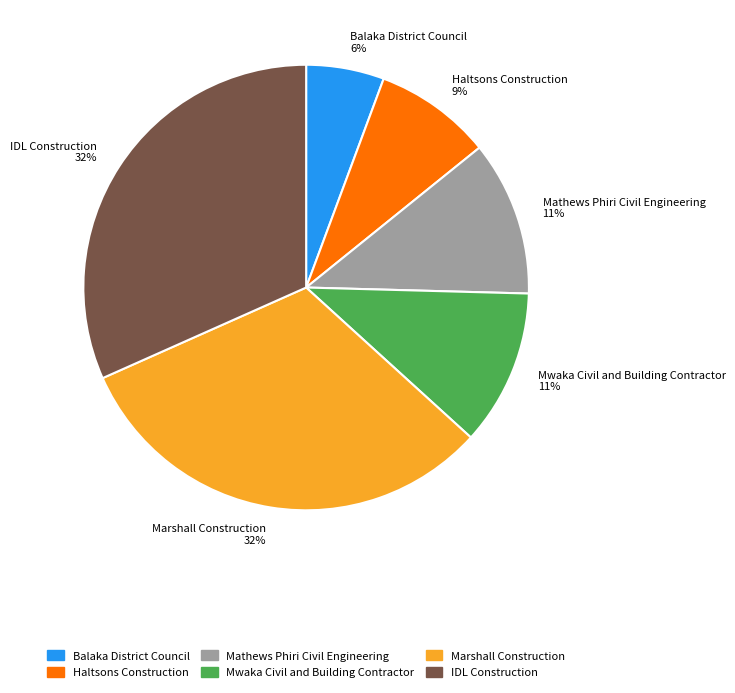

Is Marshall Construction 32% the majority of the pie?

No